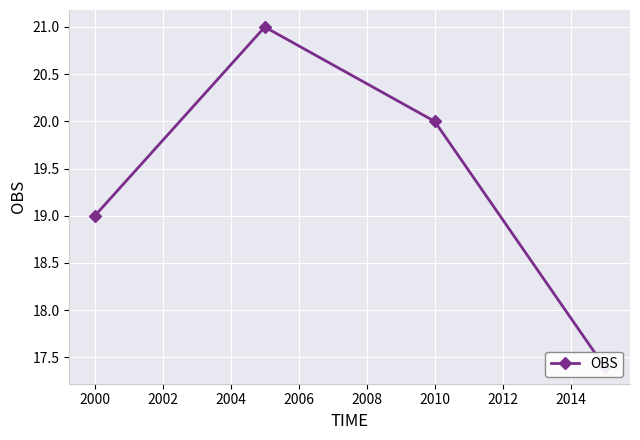

What is the difference between the maximum and minimum values?

3.6